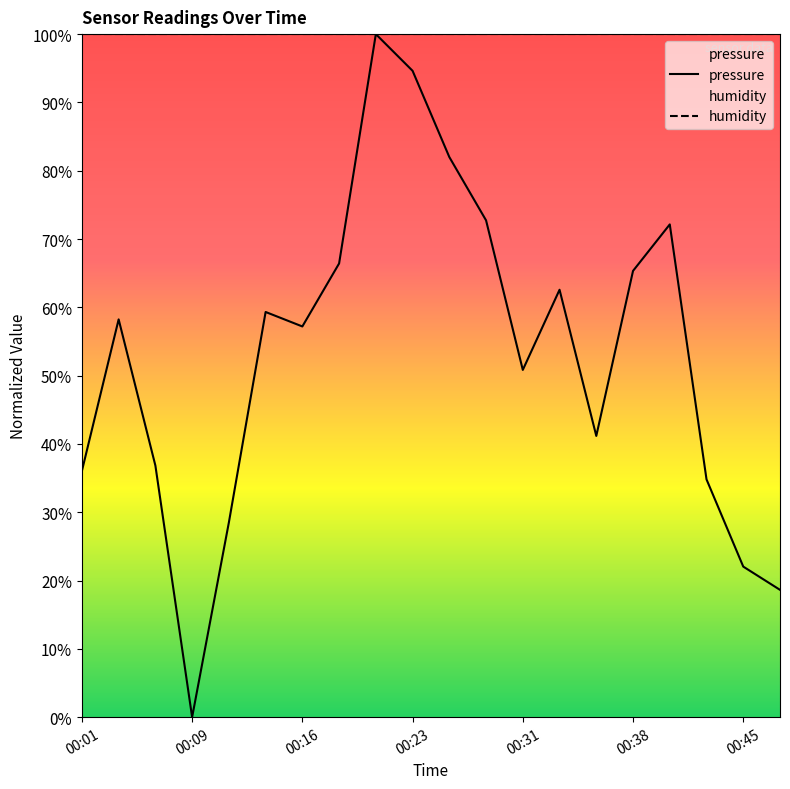

What is the sum of all humidity values?

2000.0